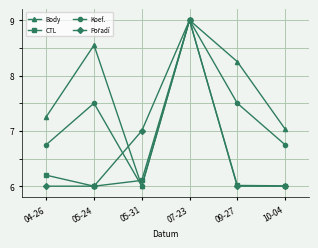

True or false: Koef. has a value of 6.0 at 05-31.

True